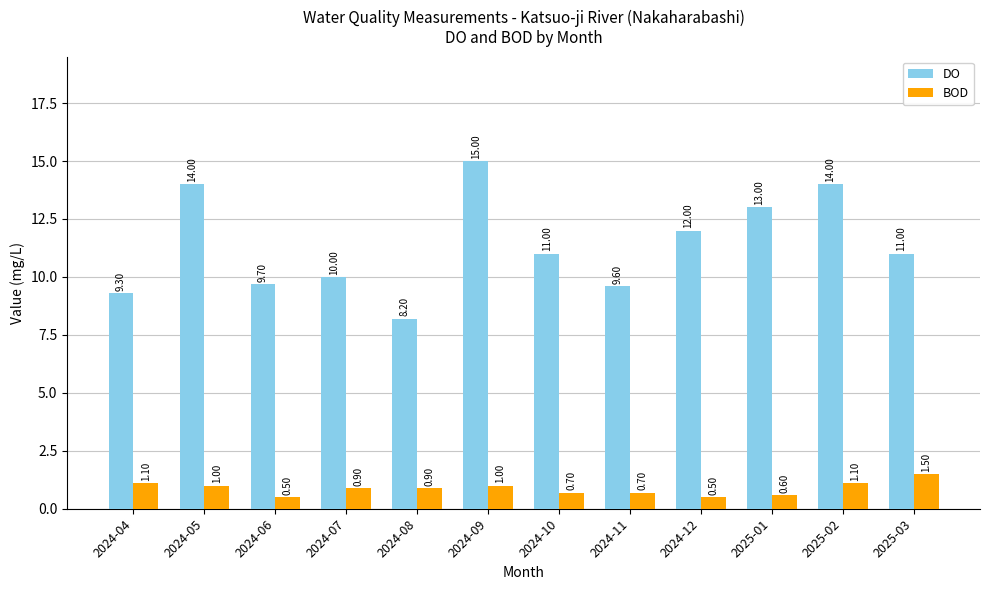

Which series has the largest total across all categories?

DO